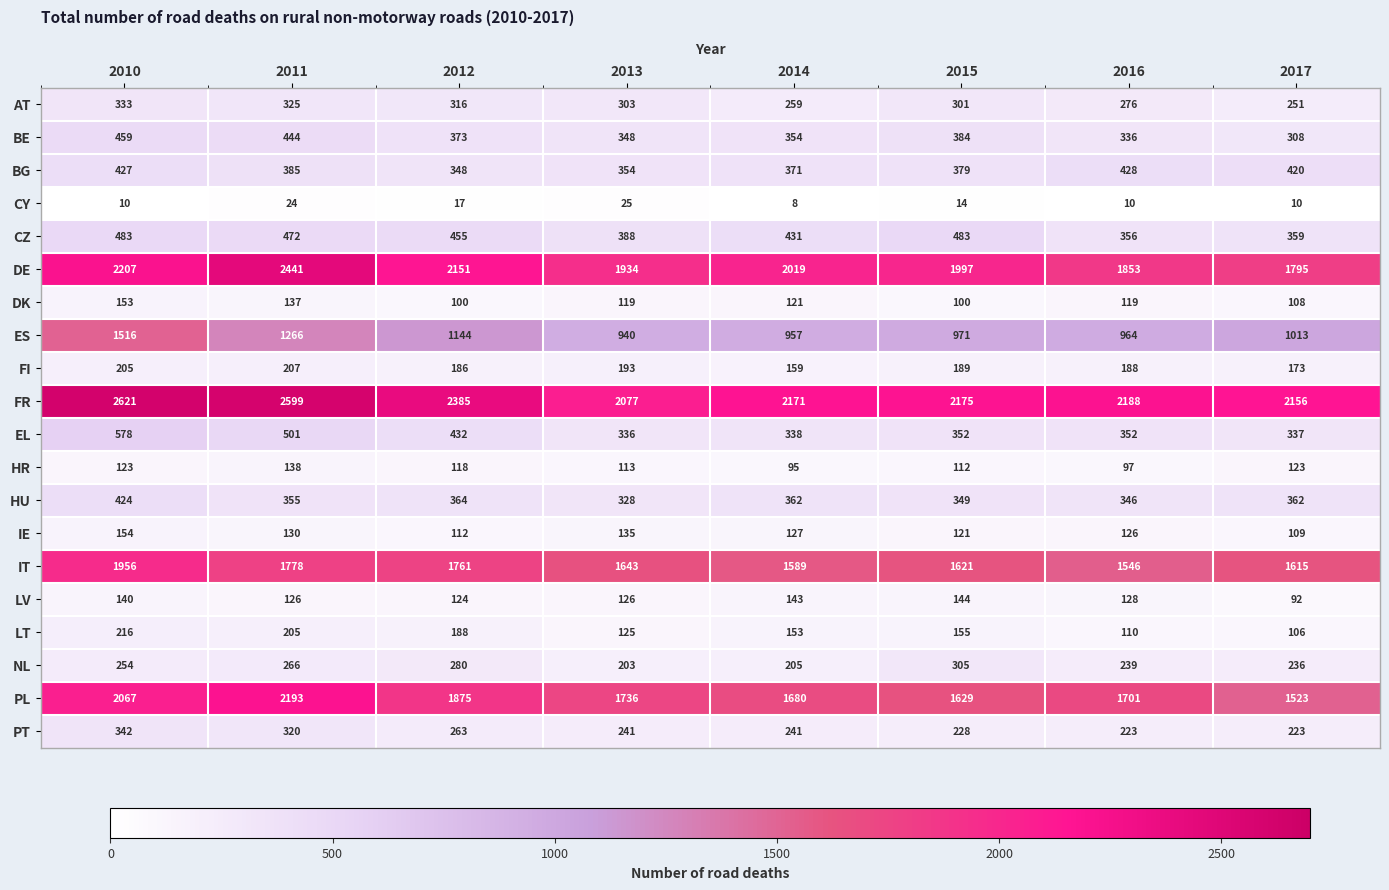

Where is BG nearest to the value 388?

2011